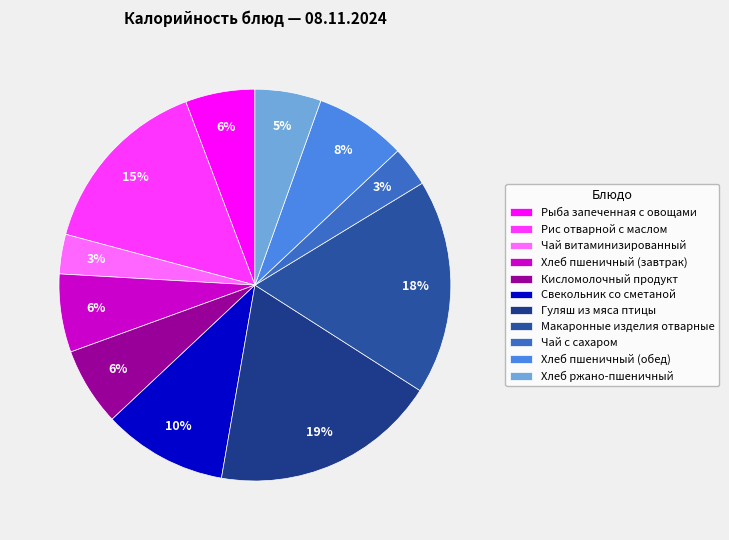

Which category has the smallest portion of the pie?

Чай витаминизированный